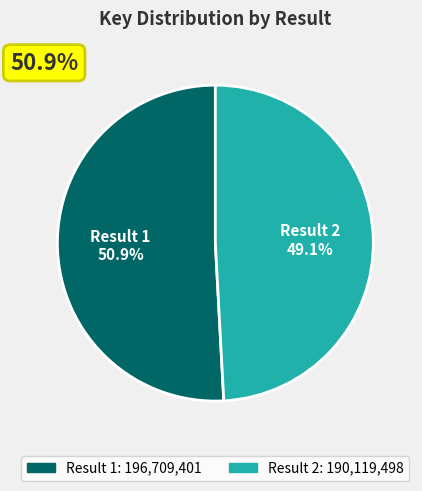

Is there a majority slice in this chart?

Yes